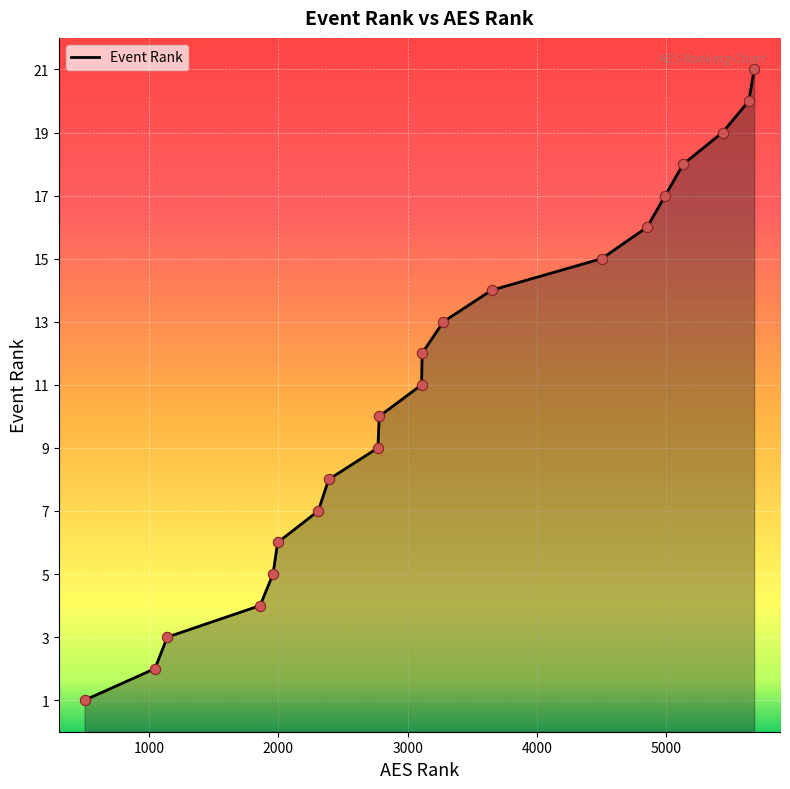

What is the difference between the maximum and minimum values?

20